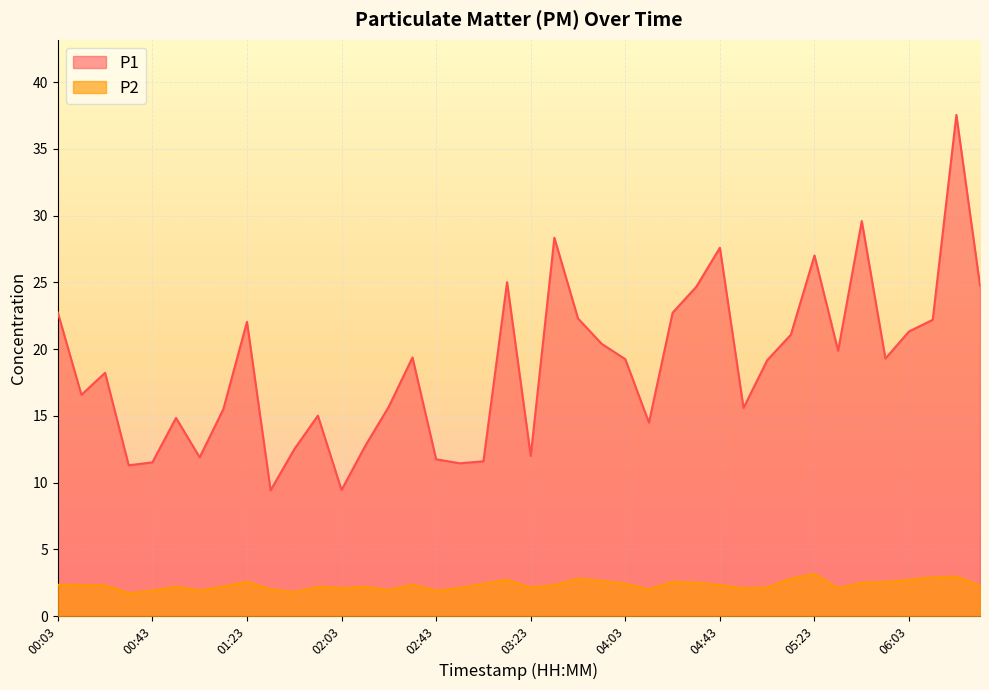

Which label corresponds to the smallest value in the chart?

00:33